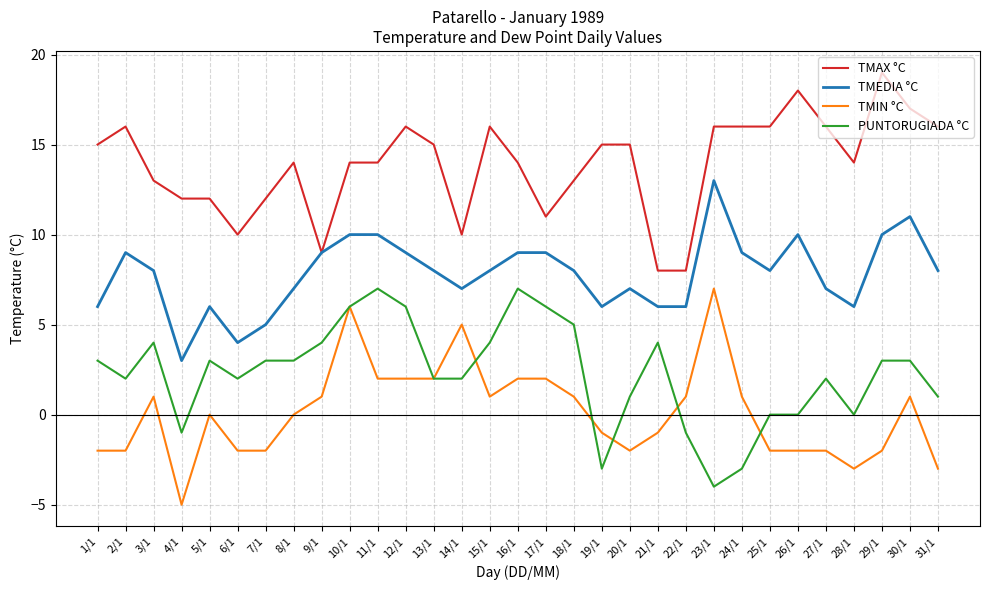

What is the sum of all PUNTORUGIADA °C values?

71